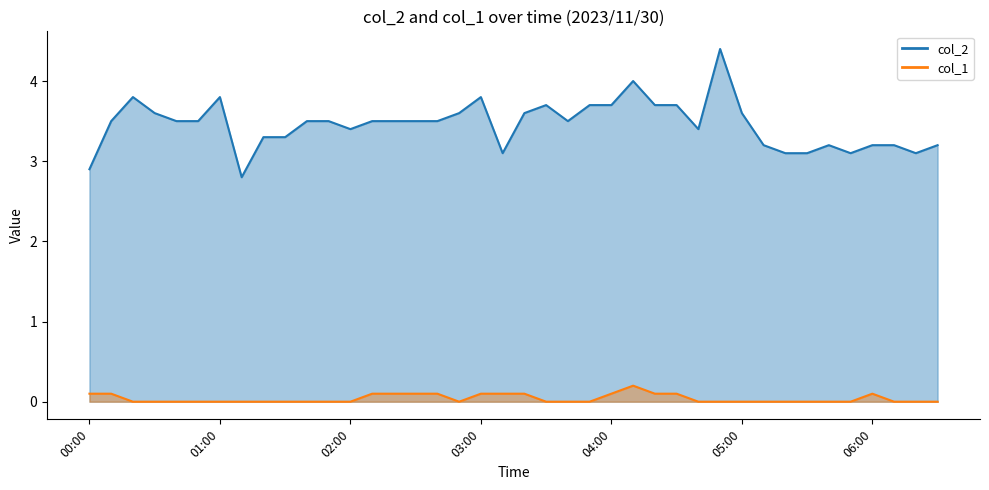

Reading right to left, extract all data points from this chart.

col_2: 06:30=3.2	06:20=3.1	06:10=3.2	06:00=3.2	05:50=3.1	05:40=3.2	05:30=3.1	05:20=3.1	05:10=3.2	05:00=3.6	04:50=4.4	04:40=3.4	04:30=3.7	04:20=3.7	04:10=4.0	04:00=3.7	03:50=3.7	03:40=3.5	03:30=3.7	03:20=3.6	03:10=3.1	03:00=3.8	02:50=3.6	02:40=3.5	02:30=3.5	02:20=3.5	02:10=3.5	02:00=3.4	01:50=3.5	01:40=3.5	01:30=3.3	01:20=3.3	01:10=2.8	01:00=3.8	00:50=3.5	00:40=3.5	00:30=3.6	00:20=3.8	00:10=3.5	00:00=2.9
col_1: 06:30=0.0	06:20=0.0	06:10=0.0	06:00=0.1	05:50=0.0	05:40=0.0	05:30=0.0	05:20=0.0	05:10=0.0	05:00=0.0	04:50=0.0	04:40=0.0	04:30=0.1	04:20=0.1	04:10=0.2	04:00=0.1	03:50=0.0	03:40=0.0	03:30=0.0	03:20=0.1	03:10=0.1	03:00=0.1	02:50=0.0	02:40=0.1	02:30=0.1	02:20=0.1	02:10=0.1	02:00=0.0	01:50=0.0	01:40=0.0	01:30=0.0	01:20=0.0	01:10=0.0	01:00=0.0	00:50=0.0	00:40=0.0	00:30=0.0	00:20=0.0	00:10=0.1	00:00=0.1